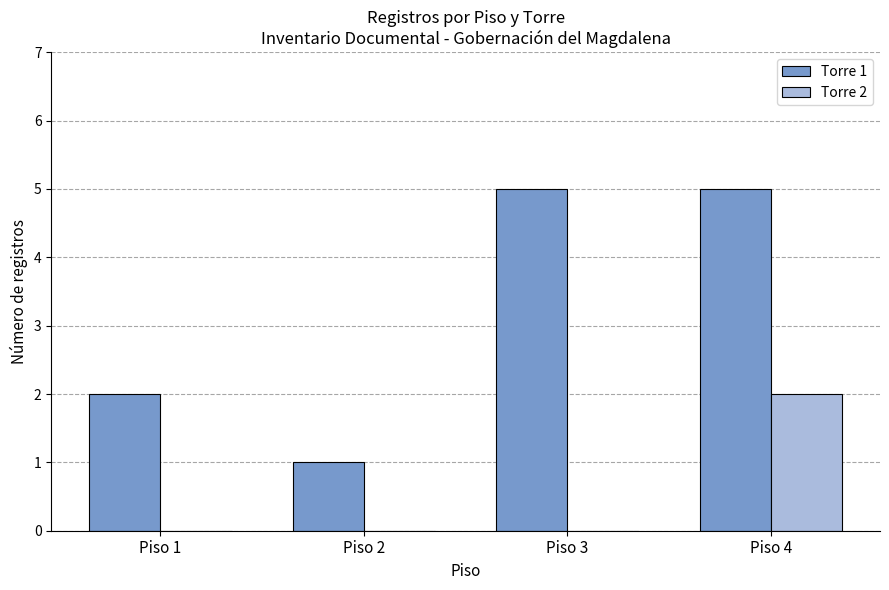

What is the total value across all series at Piso 1?

2